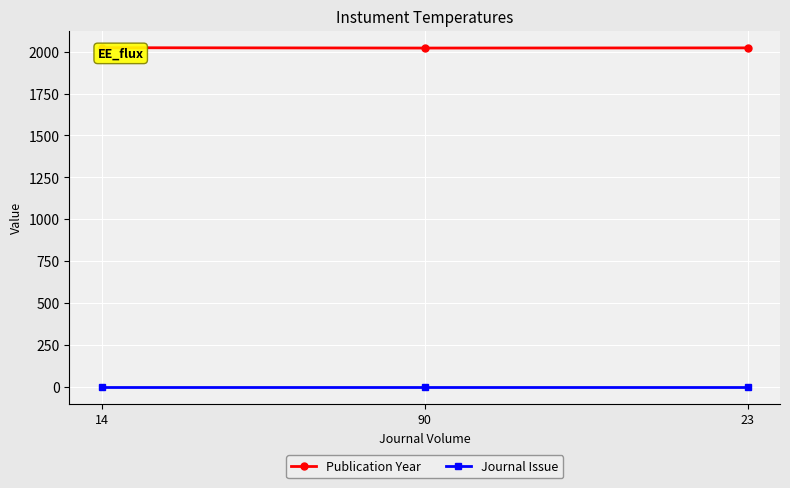

At 14, list the series in order from largest to smallest.

Publication Year, Journal Issue